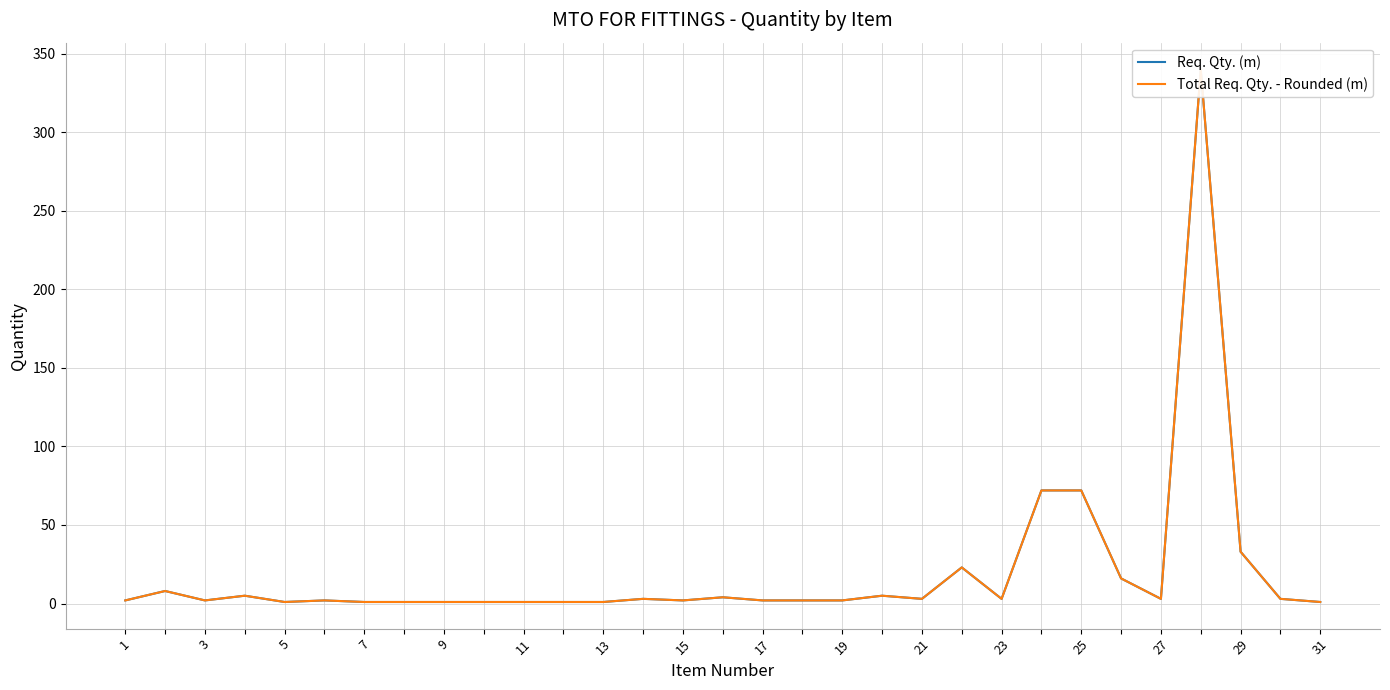

How many data points in Req. Qty. (m) are above 2?

15